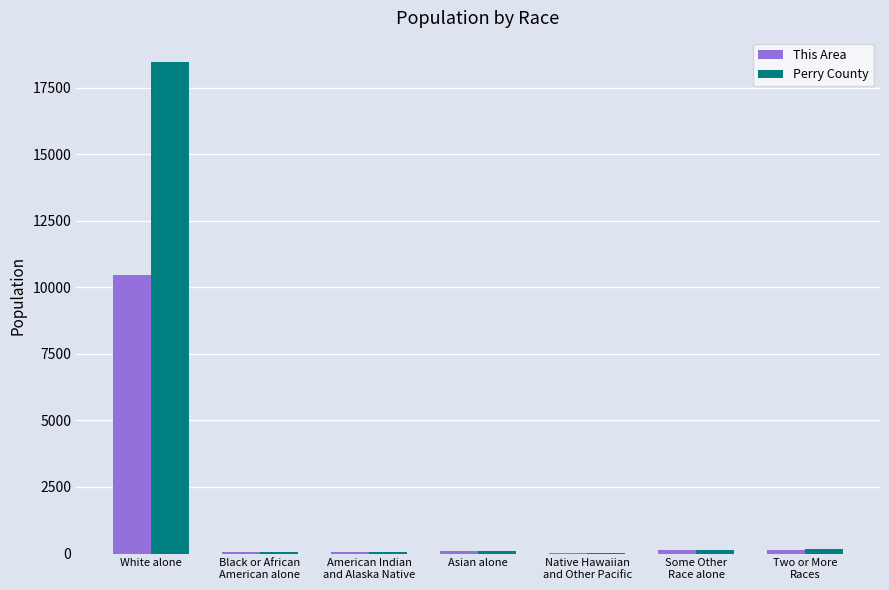

What is the sum of all Perry County values?

18971